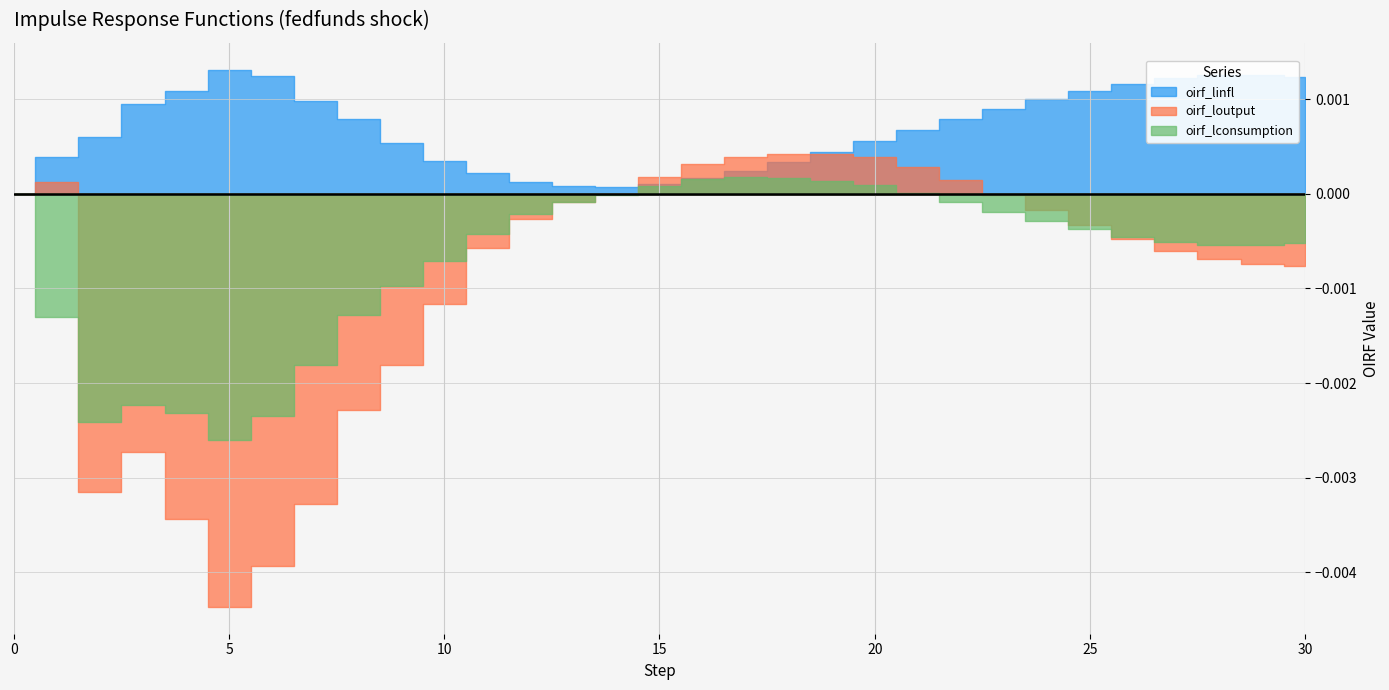

Which series has the largest range (max minus min)?

oirf_loutput